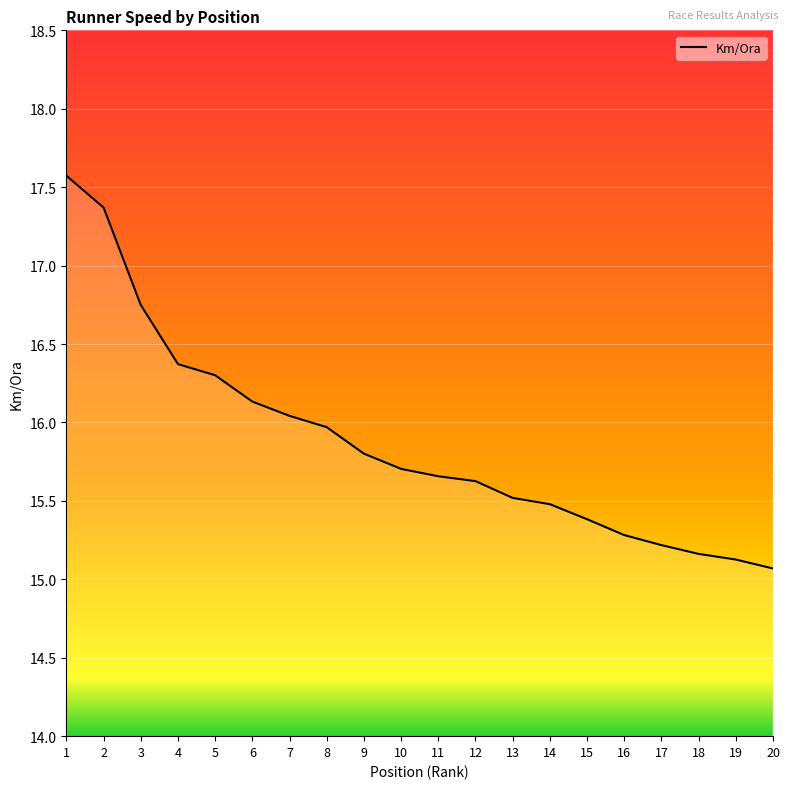

Between 19 and 8, which is larger?

8